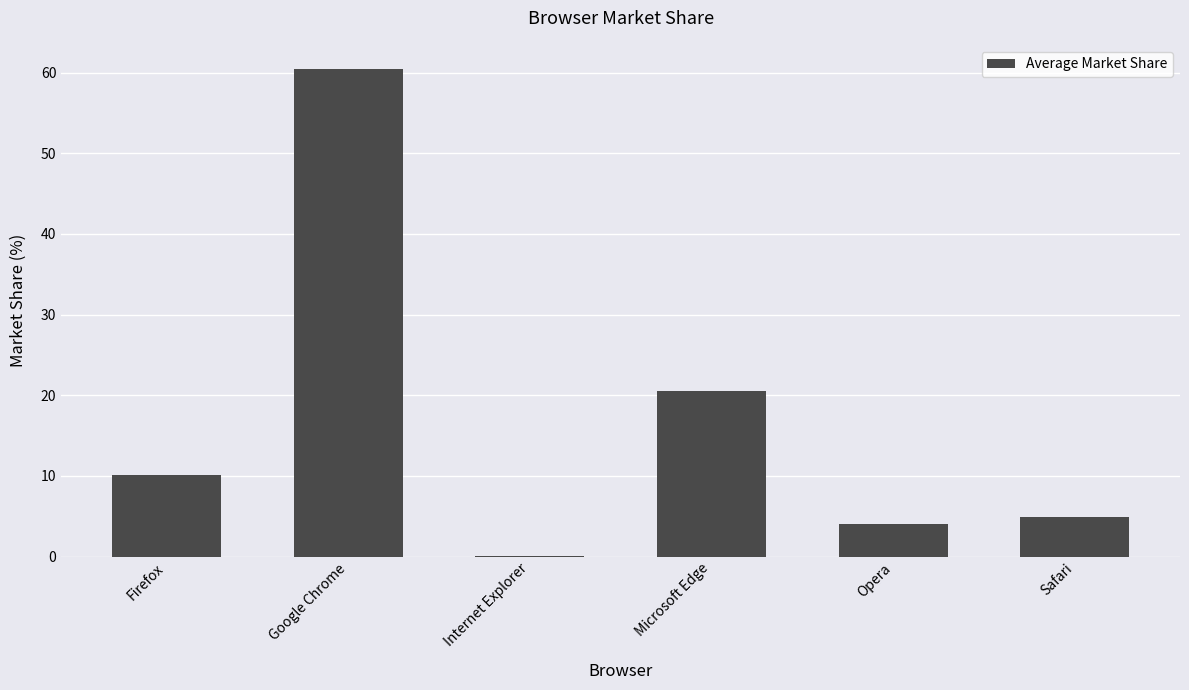

What is the change in value from Firefox to Opera?

-6.0